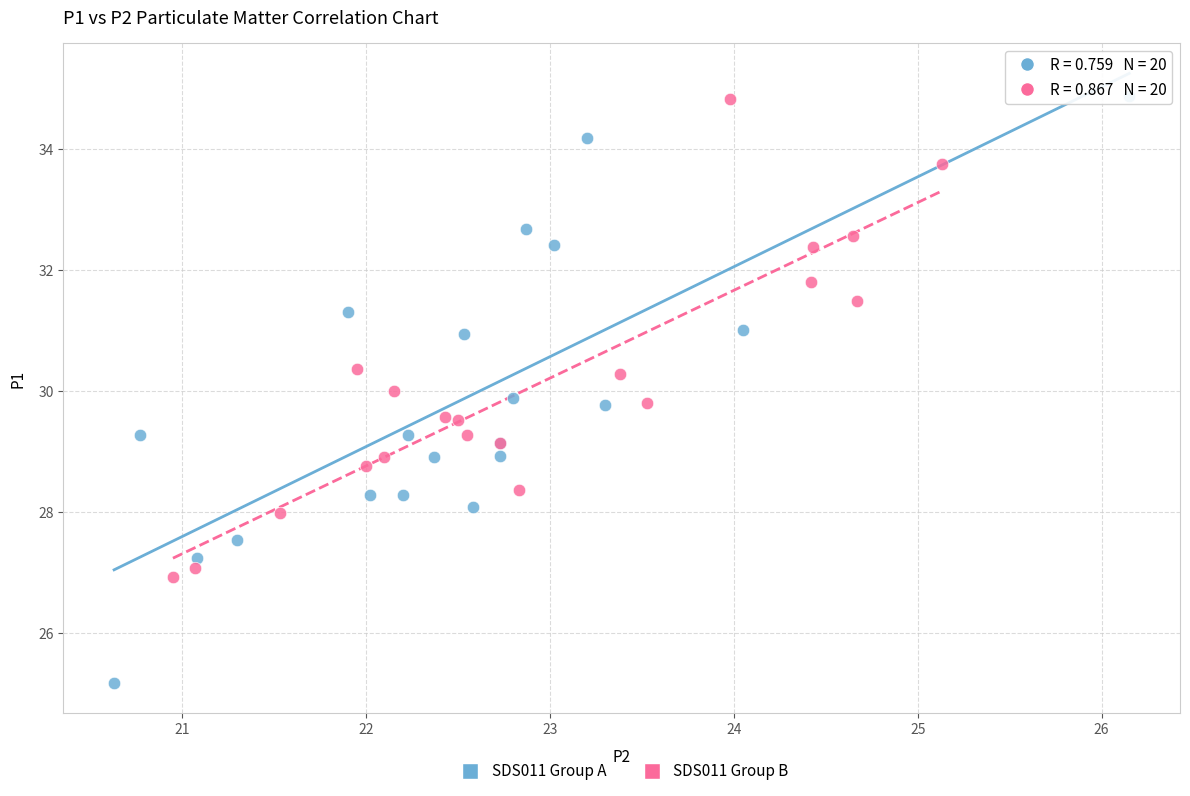

Which series has the largest Y range (max minus min)?

SDS011 Group A